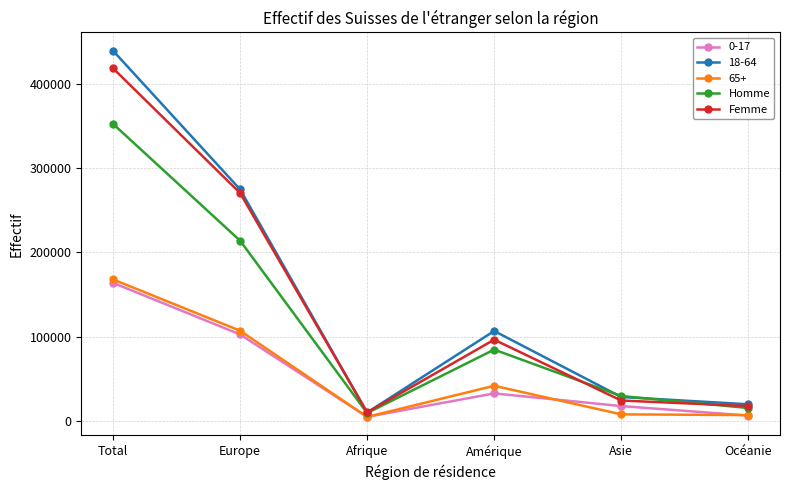

At Europe, list the series in order from largest to smallest.

18-64, Femme, Homme, 65+, 0-17